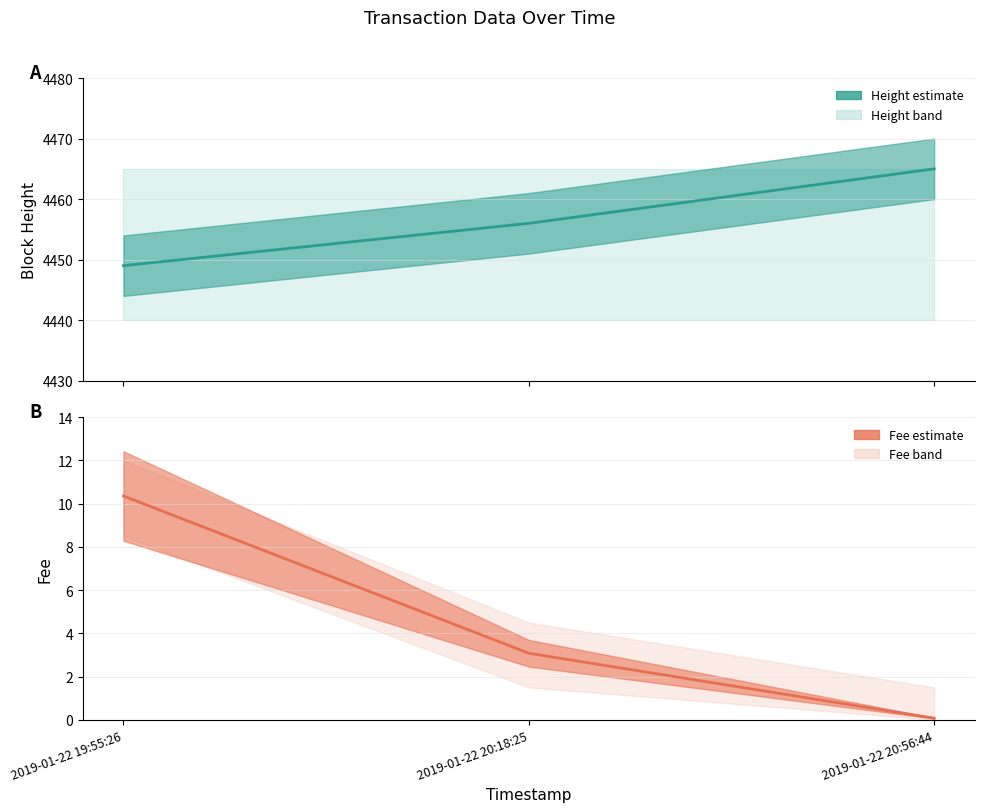

Is the value of Fee at 2019-01-22 19:55:26 greater than the value of Height at 2019-01-22 20:56:44?

No